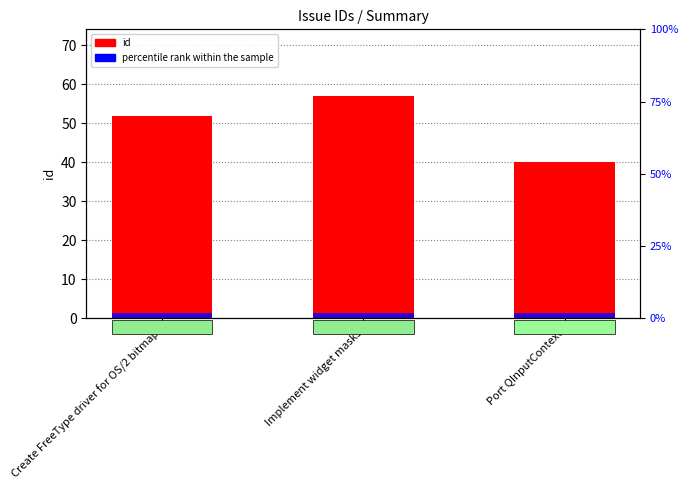

True or false: id has a value of 57 at Implement widget masks.

True